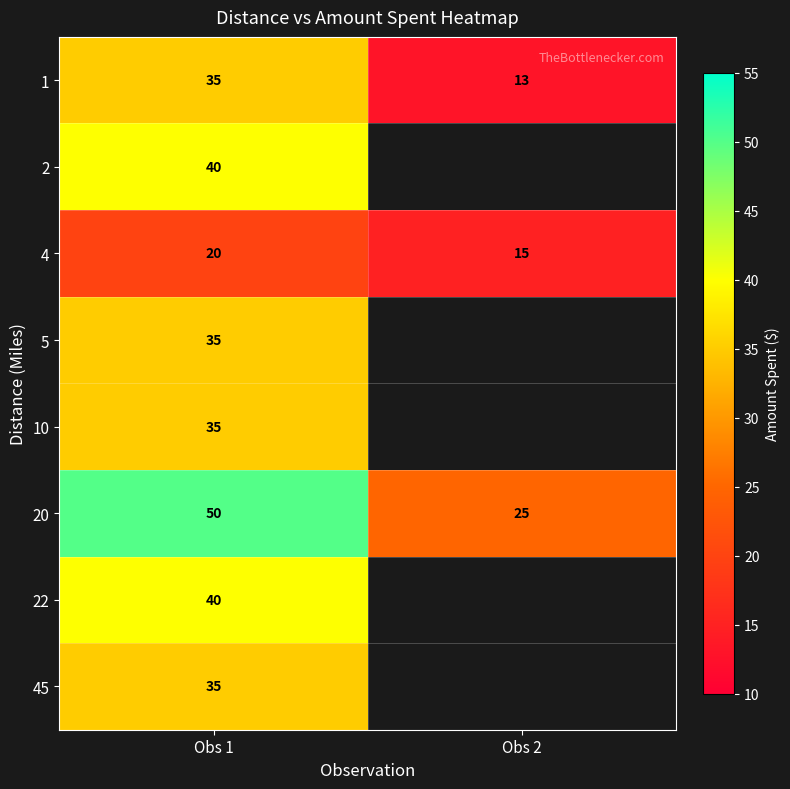

What is the maximum value shown in the chart?

50.0